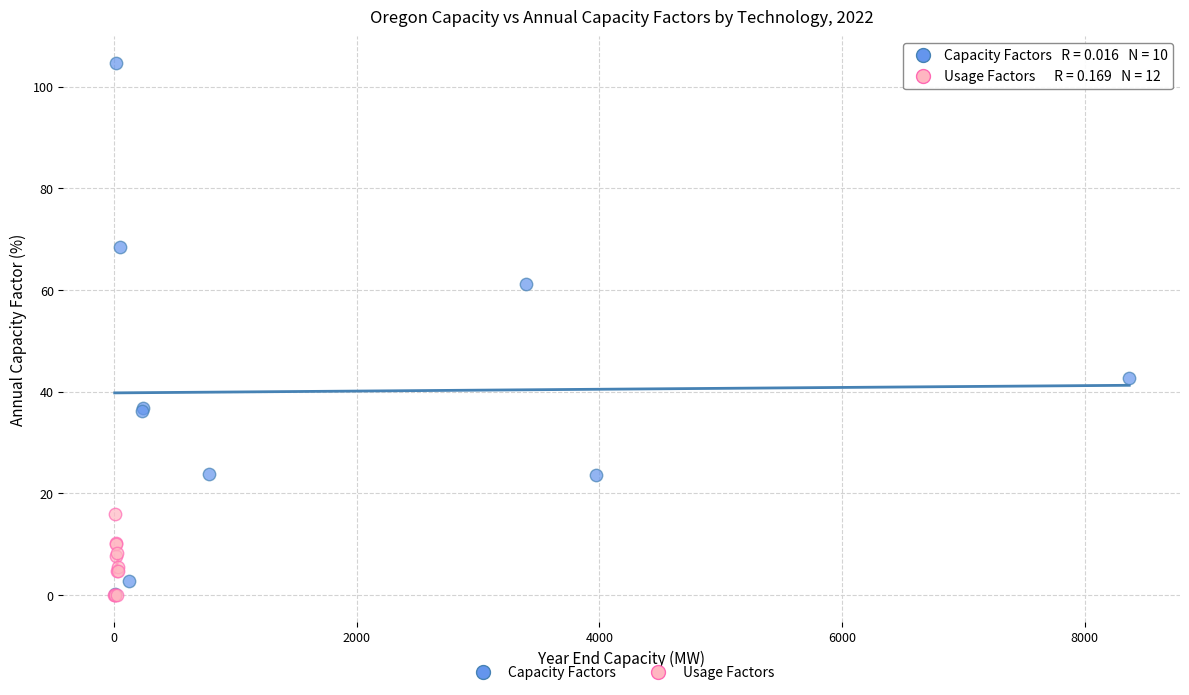

Which series has the widest spread of Y values?

Capacity Factors